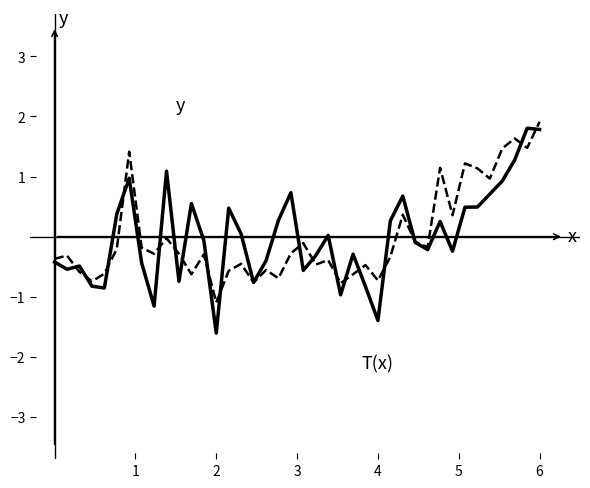

What is the greatest value displayed?

1.9